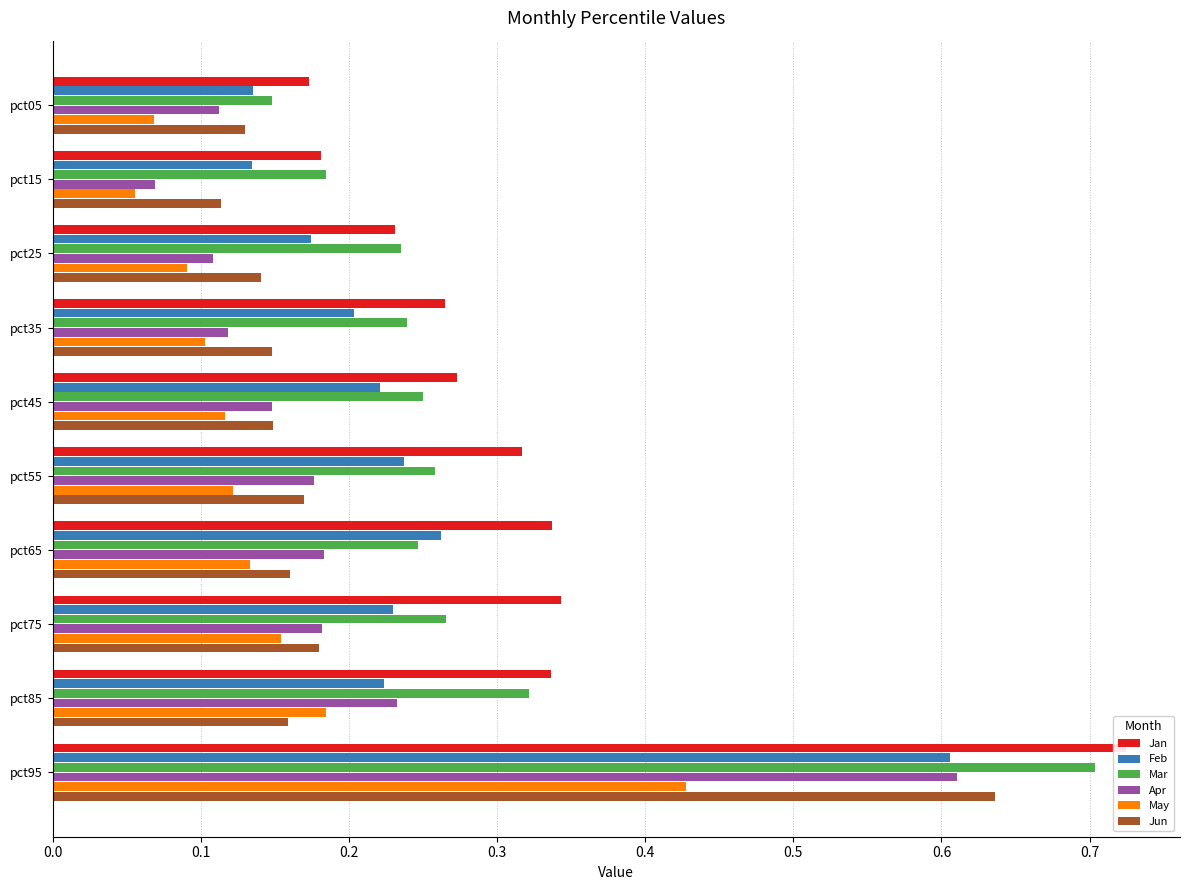

Does the chart contain any negative values?

No